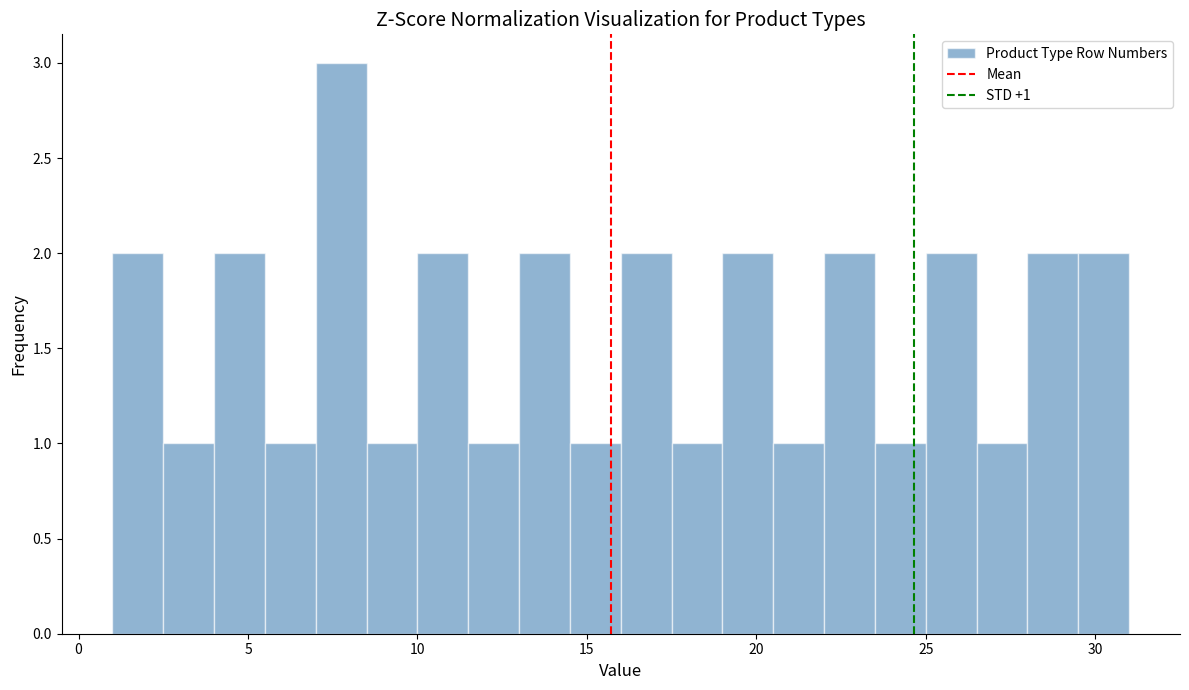

Read against the x-axis, roughly where is the centre of the tallest bar?

8.0